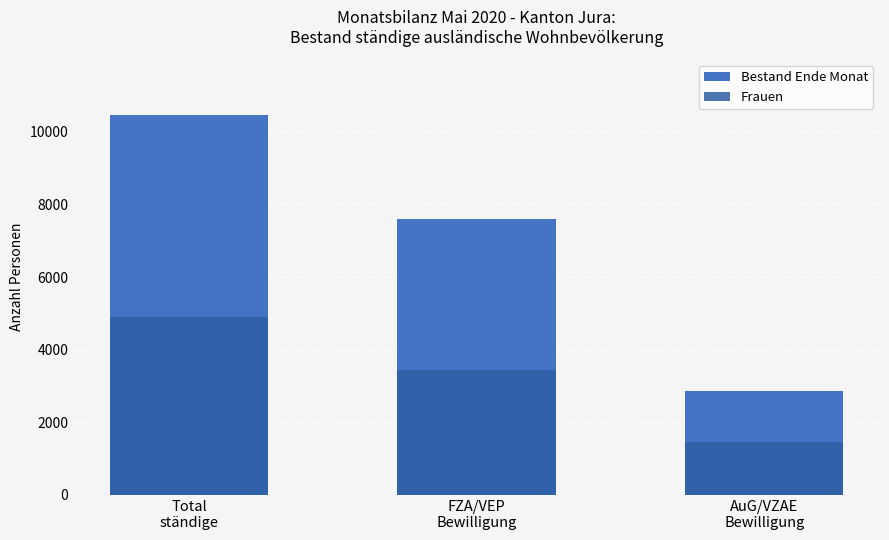

What is the total value across all series at FZA/VEP
Bewilligung?

11044